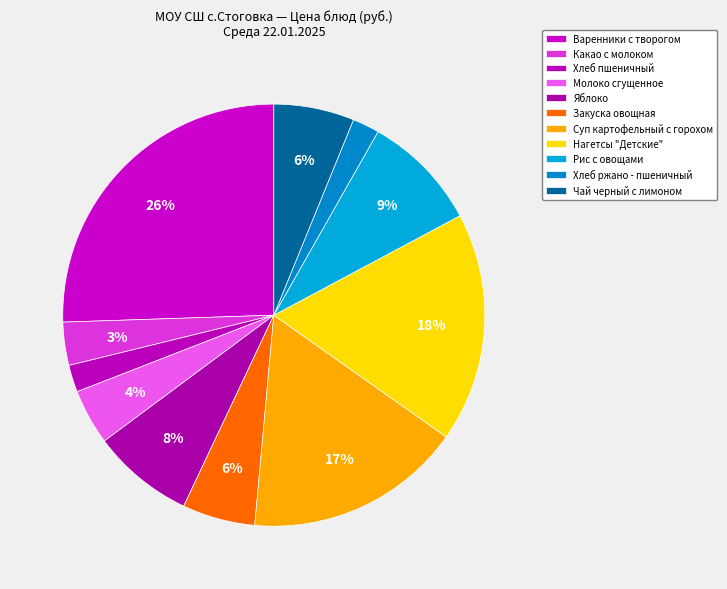

How many slices are in this pie chart?

11